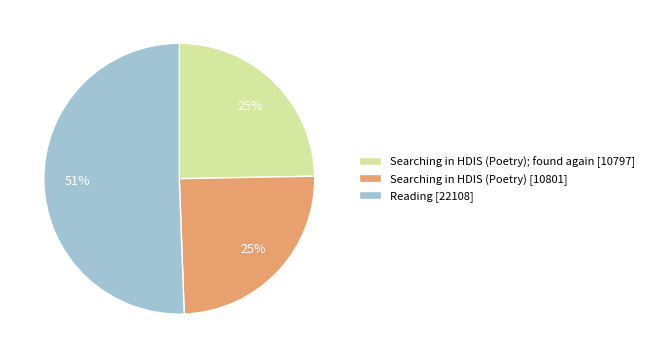

True or false: Reading [22108] accounts for 44% of the total.

False